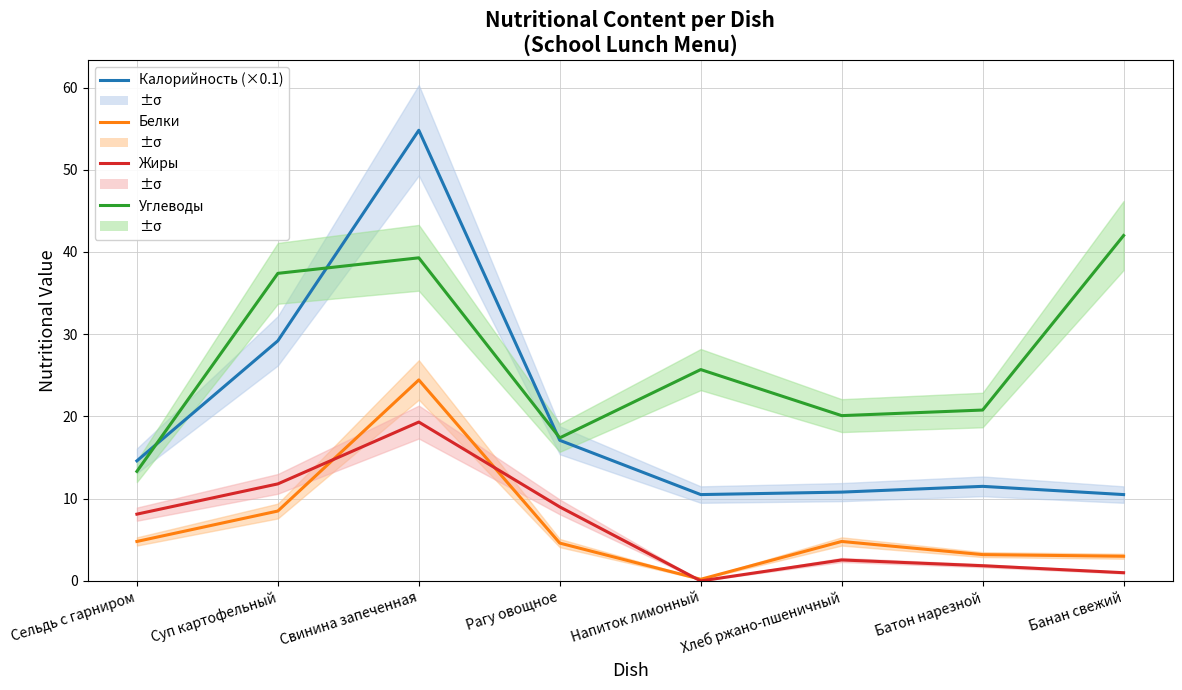

What is the label of the 2nd point from the right?

Батон нарезной